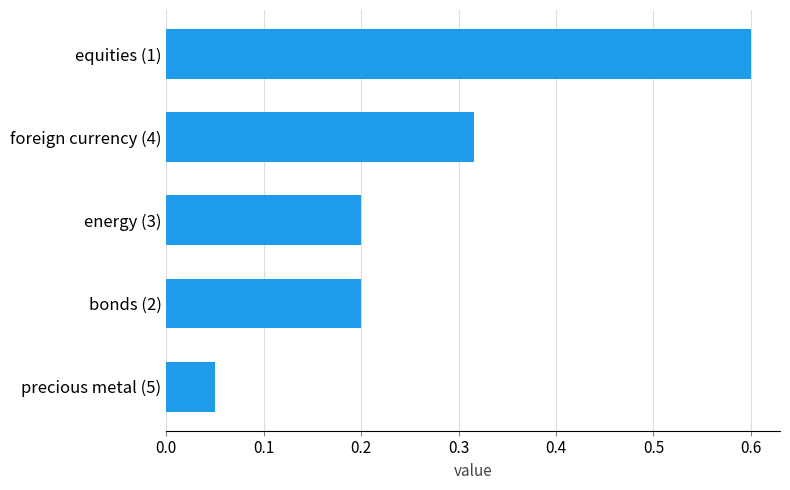

What is the greatest value displayed?

0.6